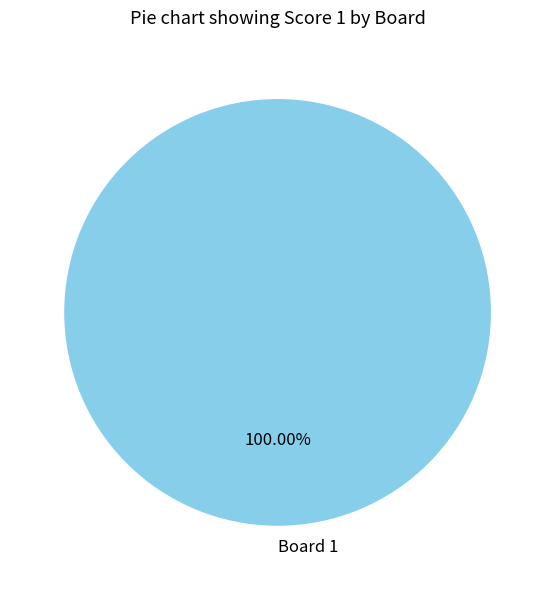

Does Board 1 account for over 50% of the chart?

Yes